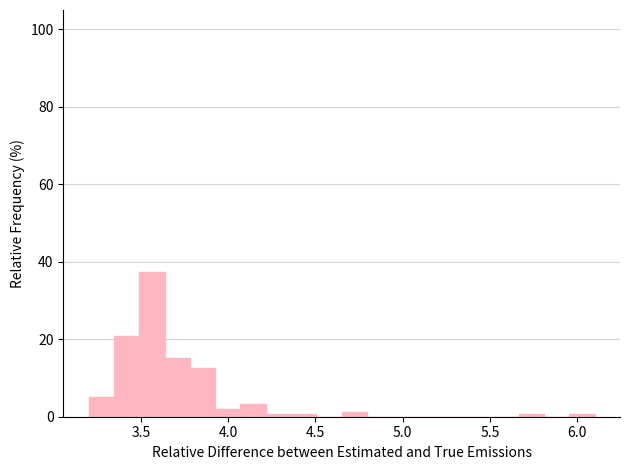

Read against the x-axis, roughly where is the centre of the tallest bar?

3.55